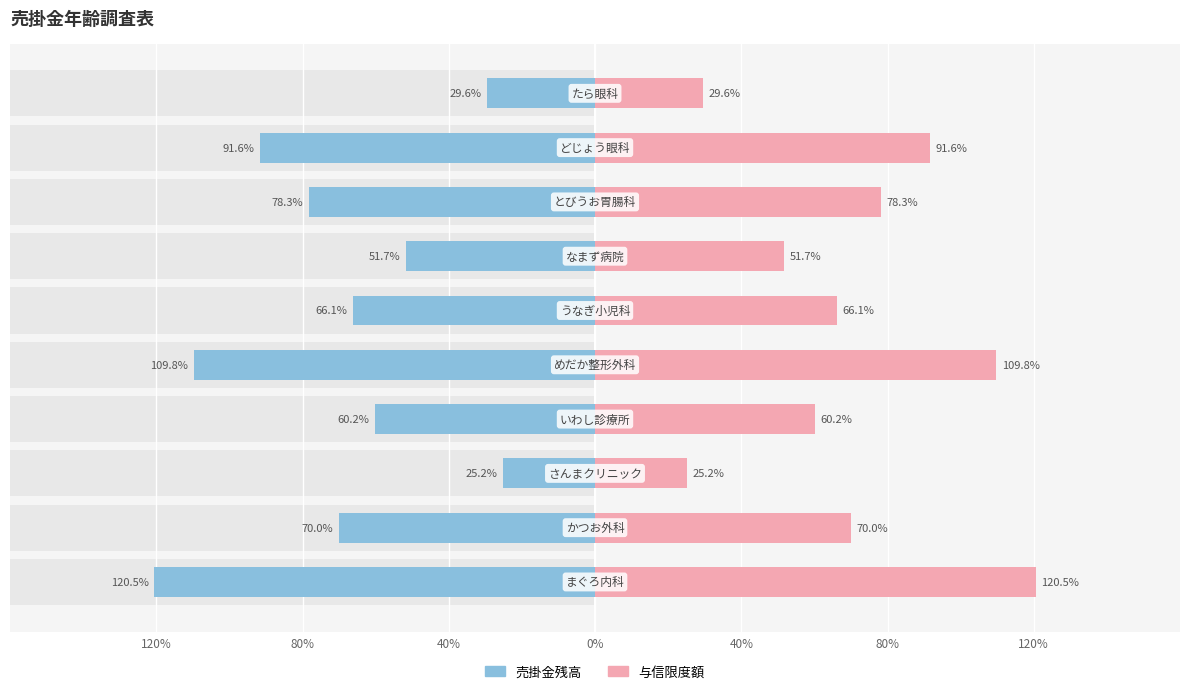

What is the sum of all 与信限度額 values?

703.1